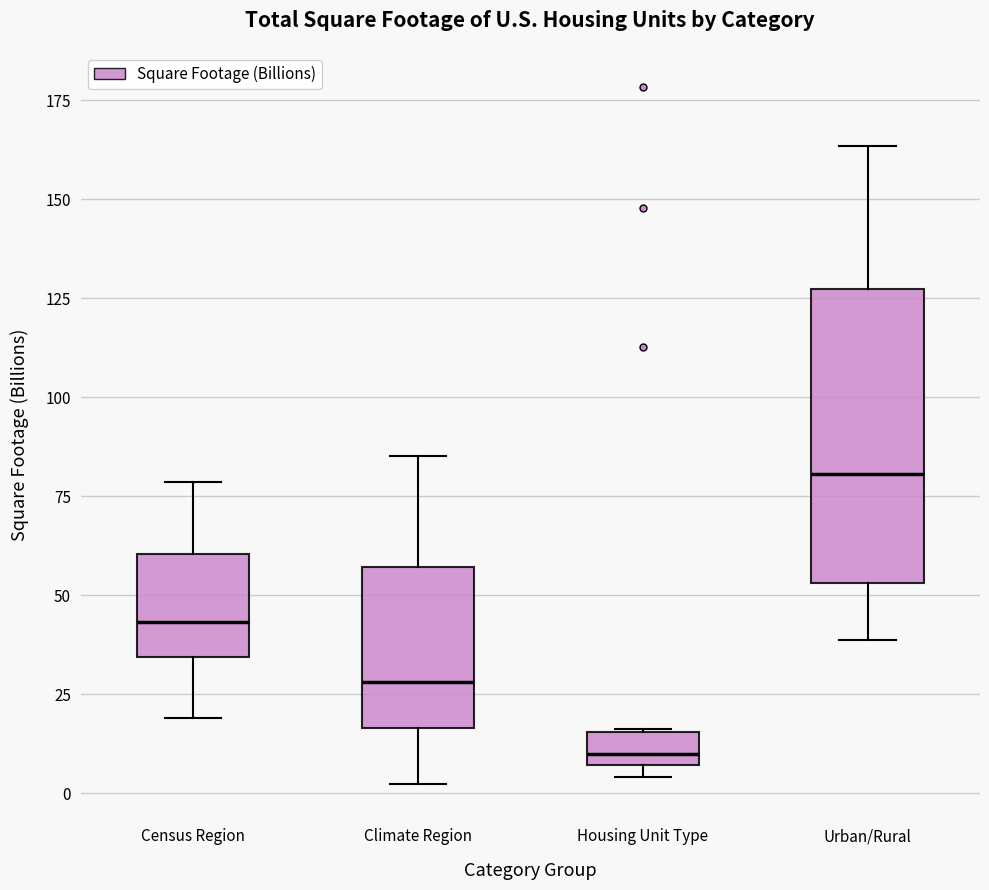

Where is the upper edge of the box for Housing Unit Type on the y-axis? The values are not printed on the chart, so give them approximately, as read against the axis.

15